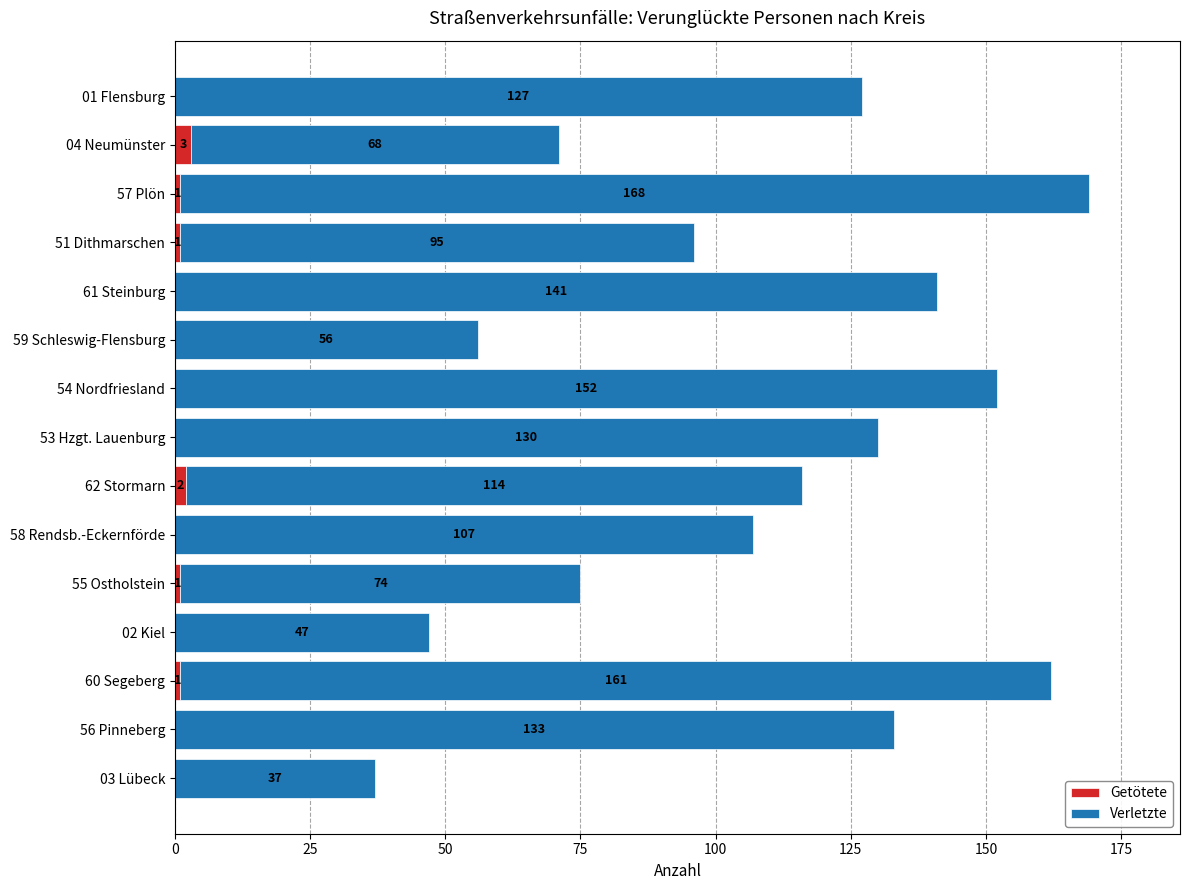

At which category is the sum across all series the highest?

57 Plön